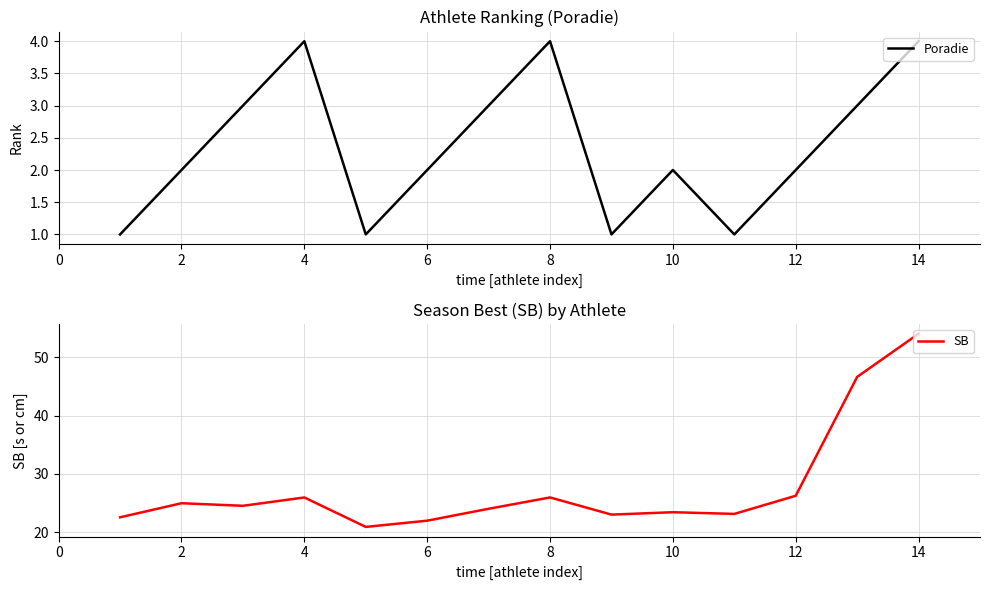

The Poradie series shows 4 at 6. True or false?

False